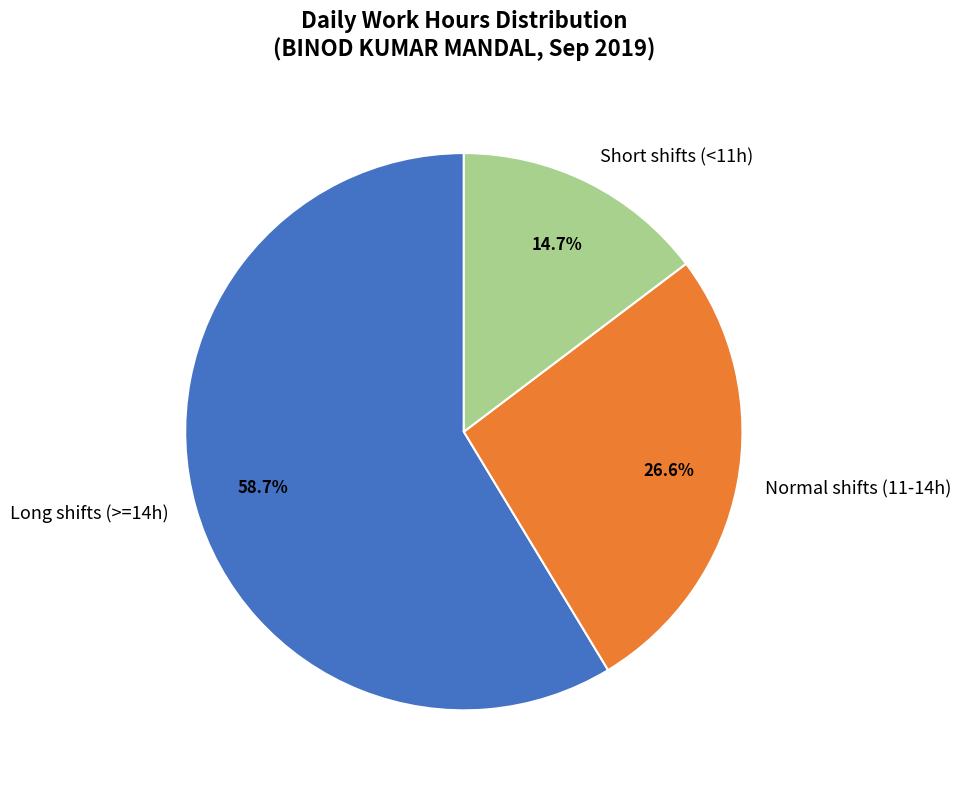

Combined, do Short shifts (<11h) and Normal shifts (11-14h) account for over 50%?

No